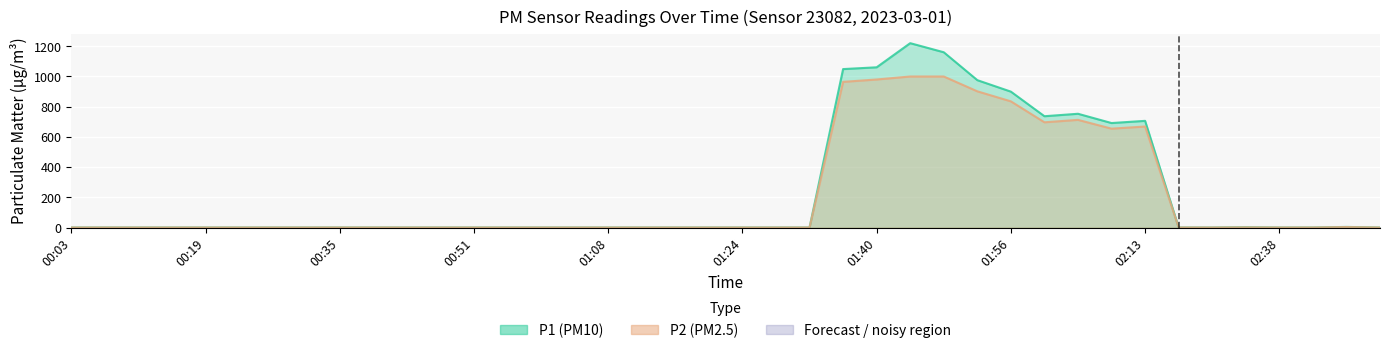

Which category has the lowest value across all series?

00:03